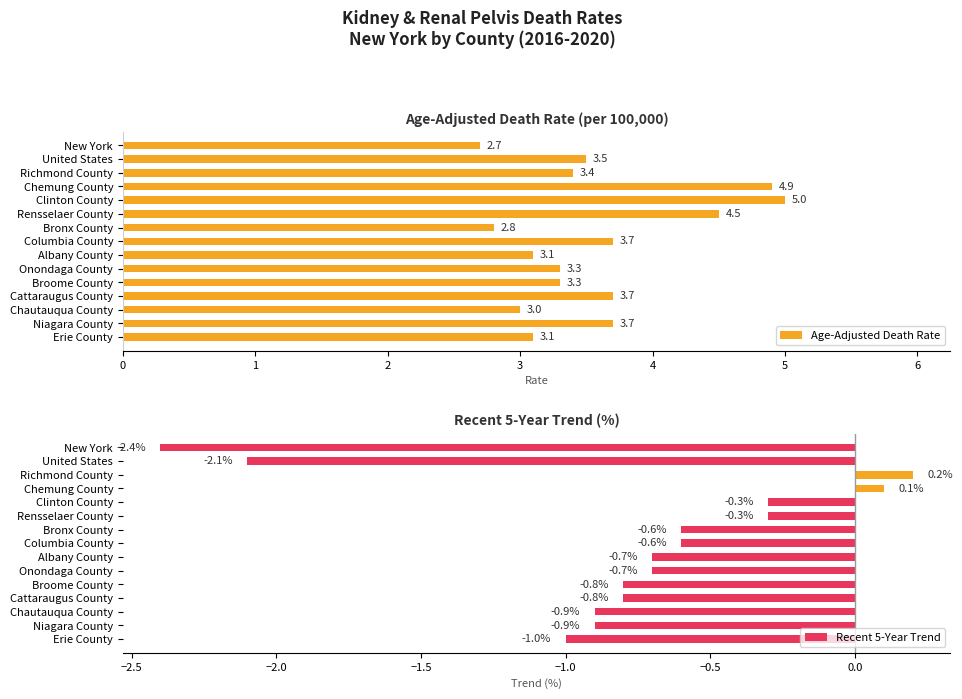

What is the difference between the maximum and minimum values in the Age-Adjusted Death Rate series?

2.3